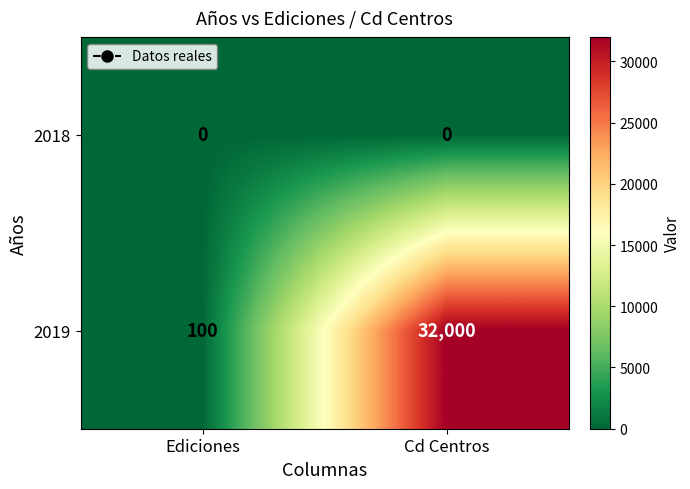

What is the difference between the highest and lowest values at Ediciones?

100